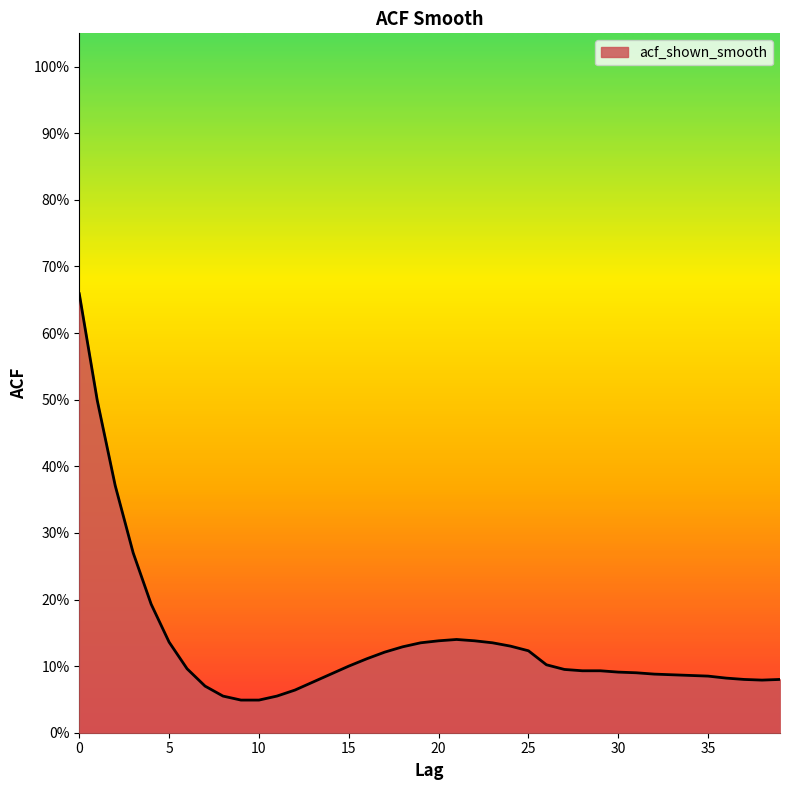

Does the chart have visible grid lines?

No